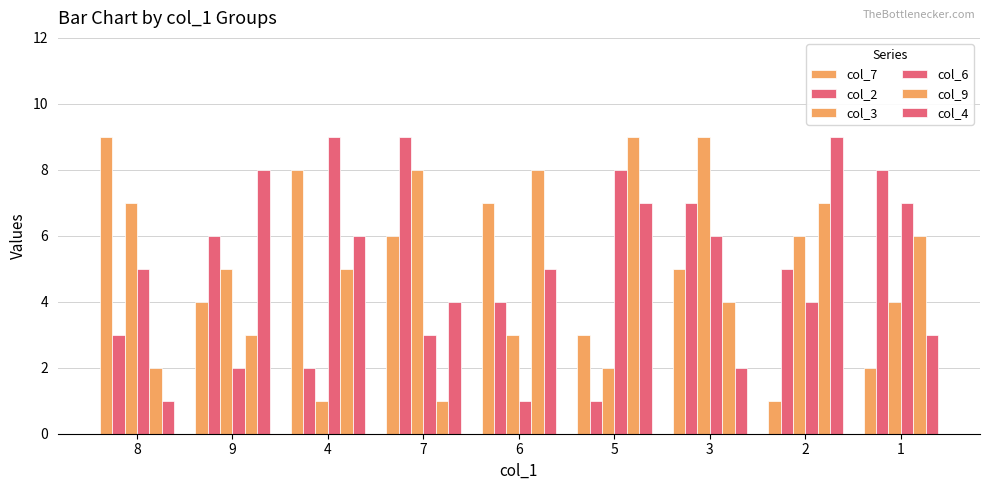

What is the sum of all col_7 values?

45